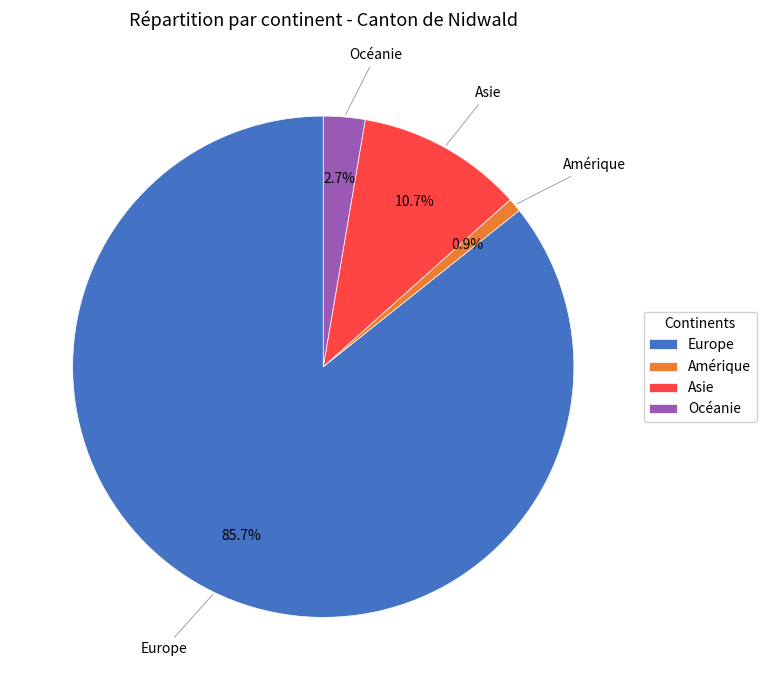

What percentage do Amérique and Océanie together represent?

3.6%